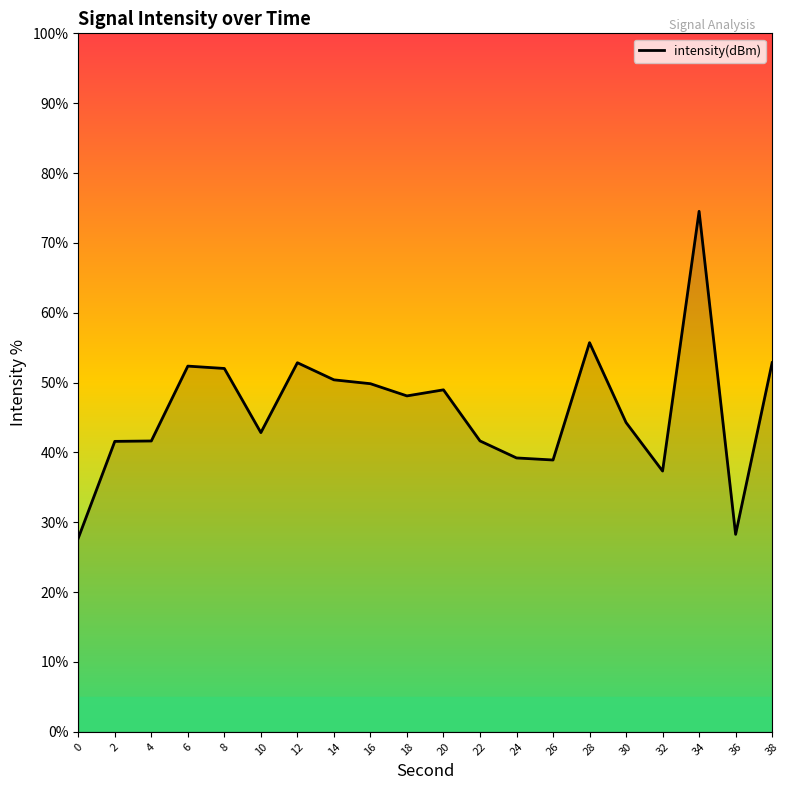

What is the ratio of the value at 6 to the value at 28?

0.9